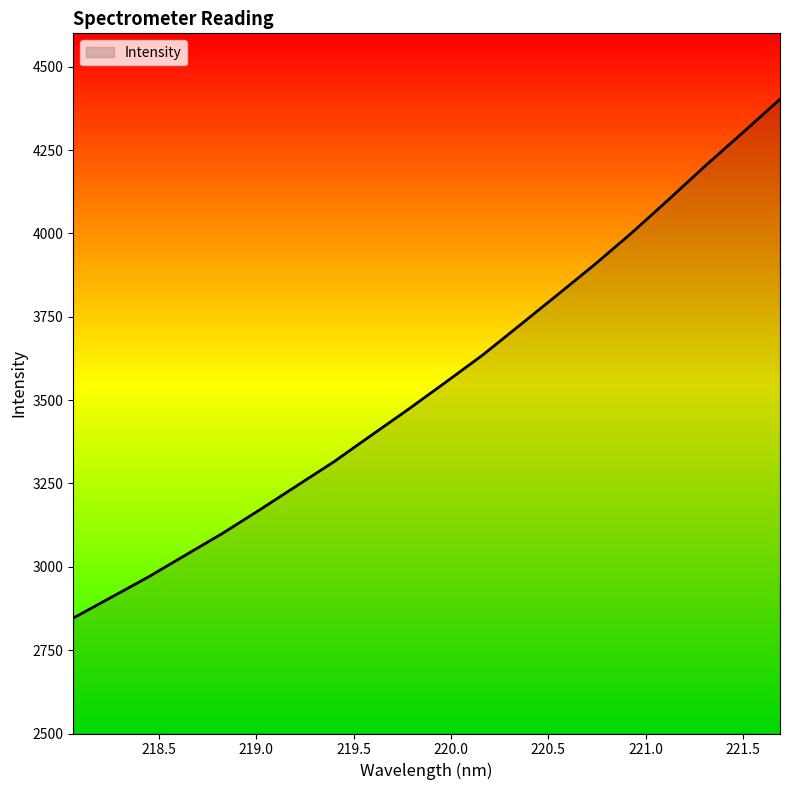

What is the minimum value shown in the chart?

2846.3